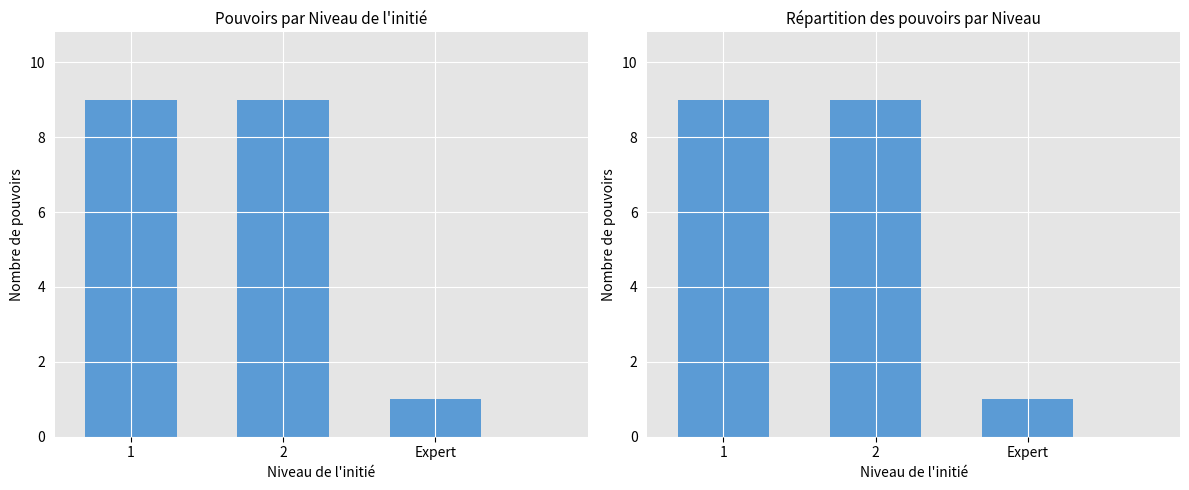

The chart shows a value of 0 at Expert. True or false?

False